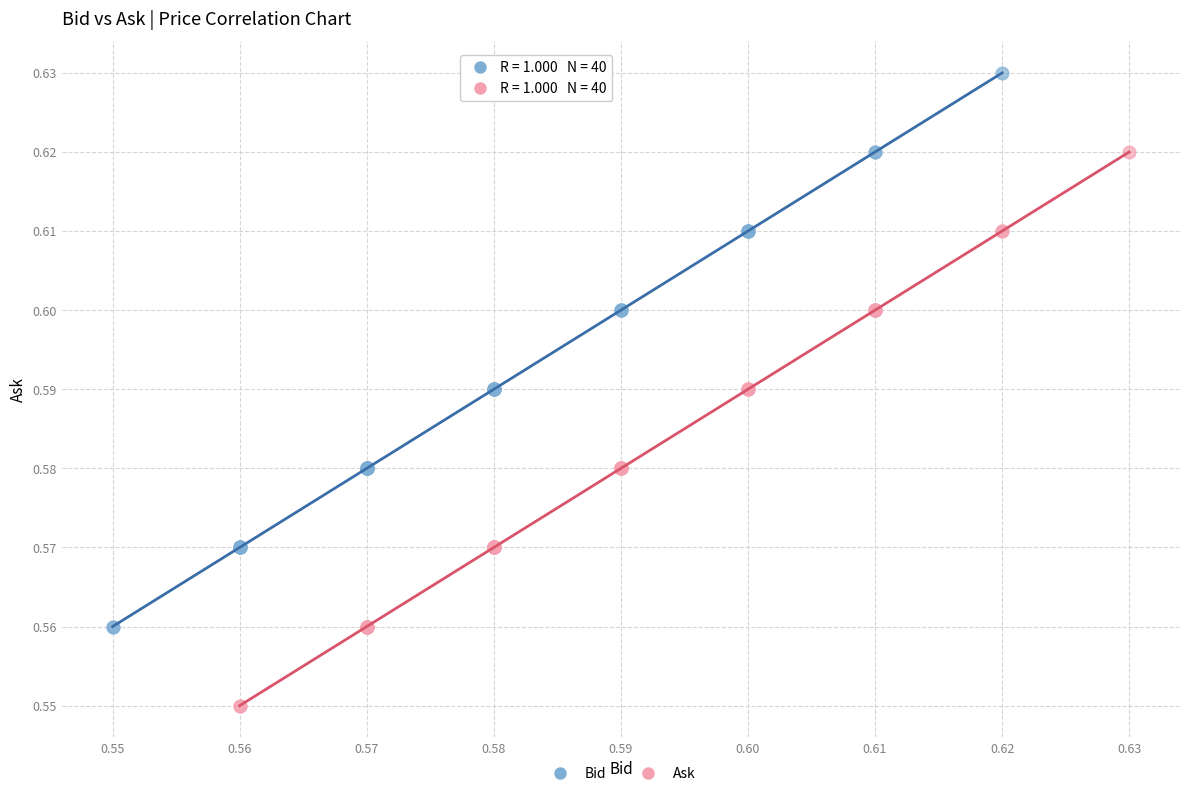

Which series reaches the maximum Y coordinate?

Bid